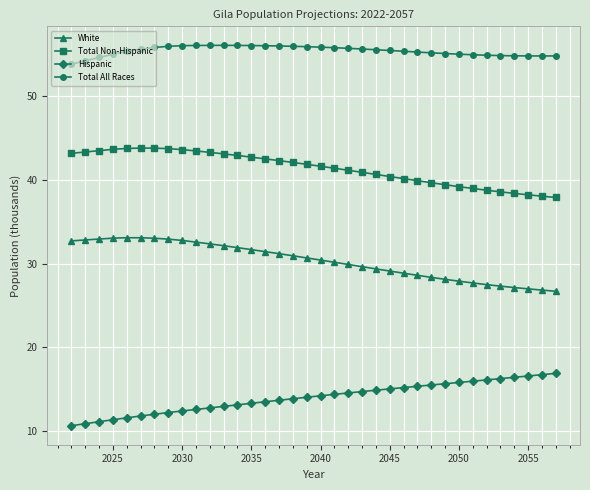

Does the chart display data point markers on the line(s)?

Yes